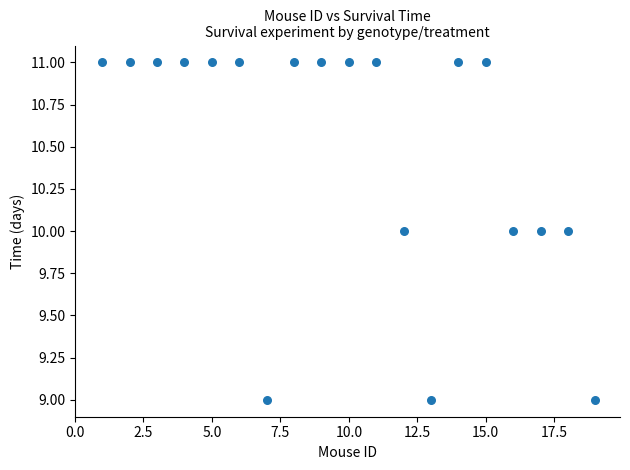

What is the range of X values (max minus min)?

18